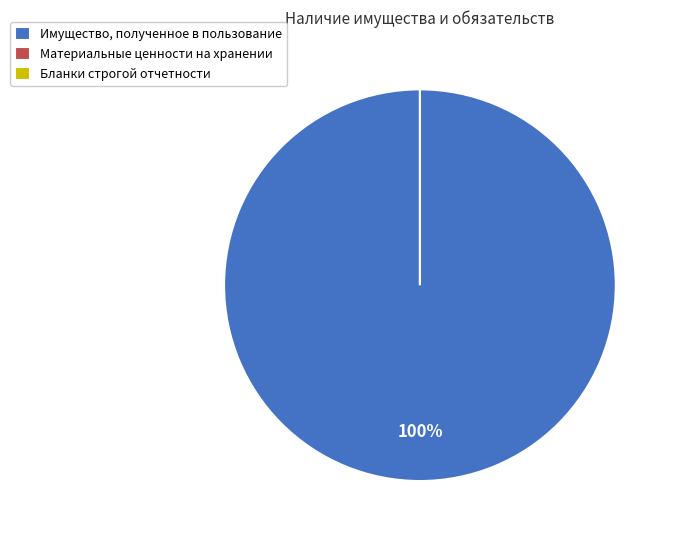

Which slice is the smallest?

Материальные ценности на хранении